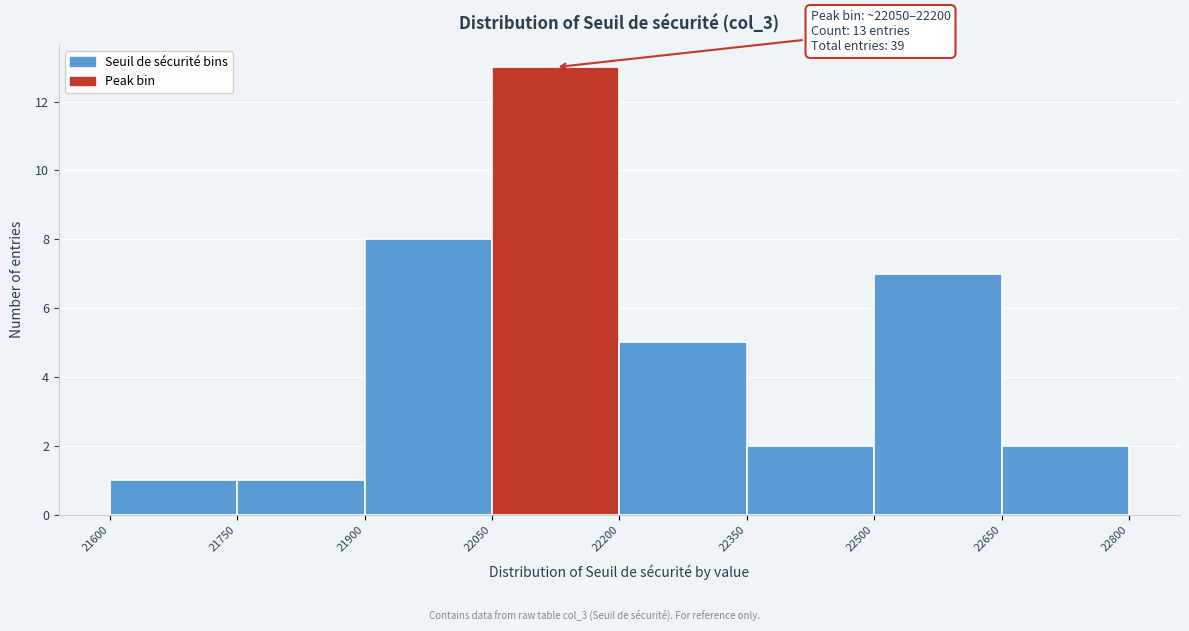

Over which range of the x-axis is the bar tallest?

22050 to 22200